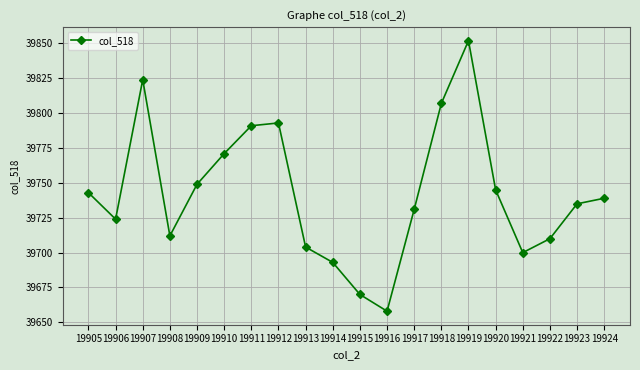

What is the maximum value shown in the chart?

39852